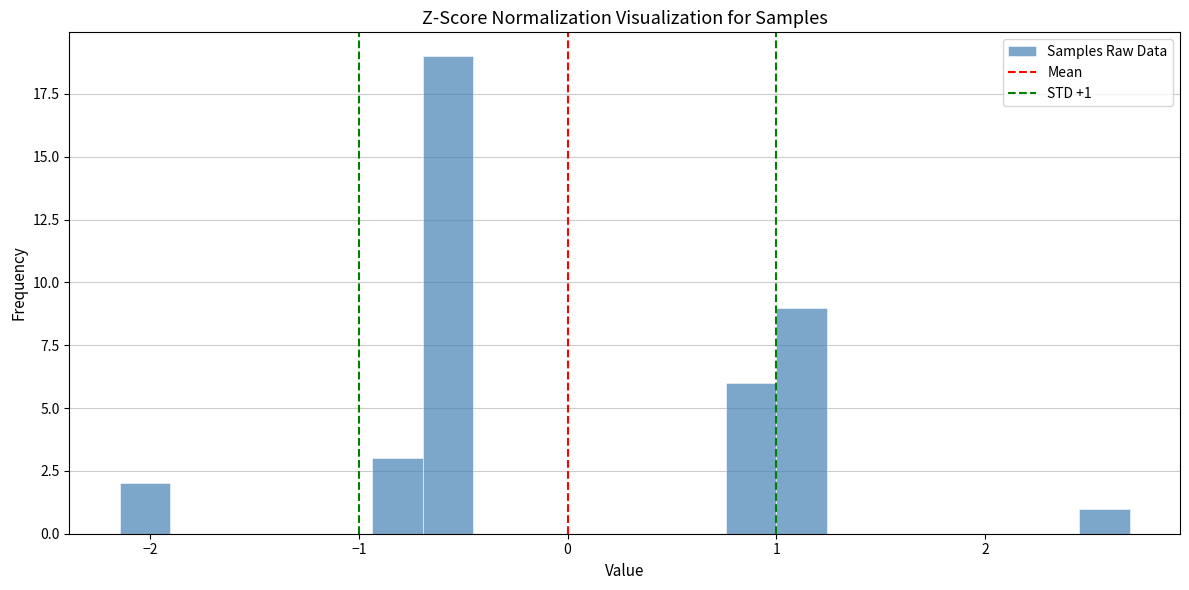

Read against the x-axis, roughly where is the centre of the tallest bar?

-0.6